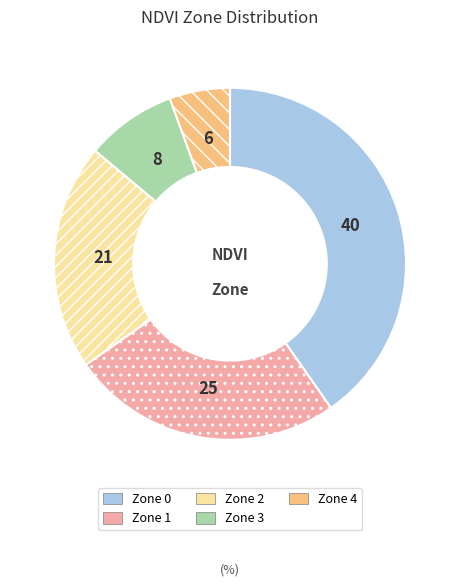

Rank the categories by value from highest to lowest.

Zone 0, Zone 1, Zone 2, Zone 3, Zone 4